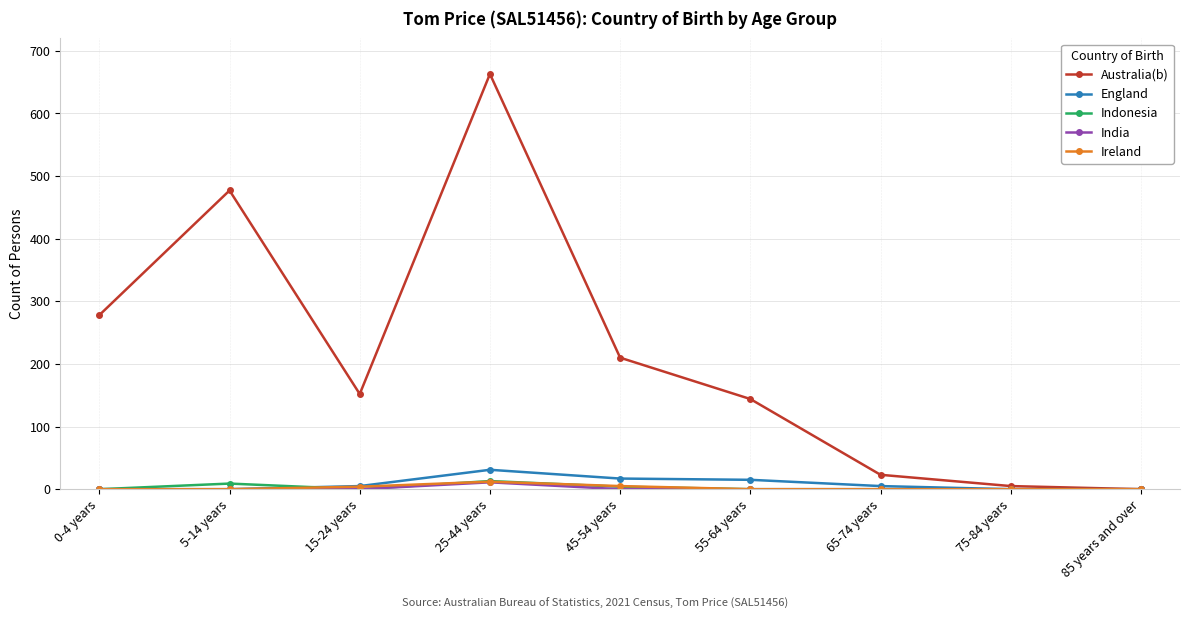

True or false: Australia(b) has more than 1 points higher than both neighbors.

True